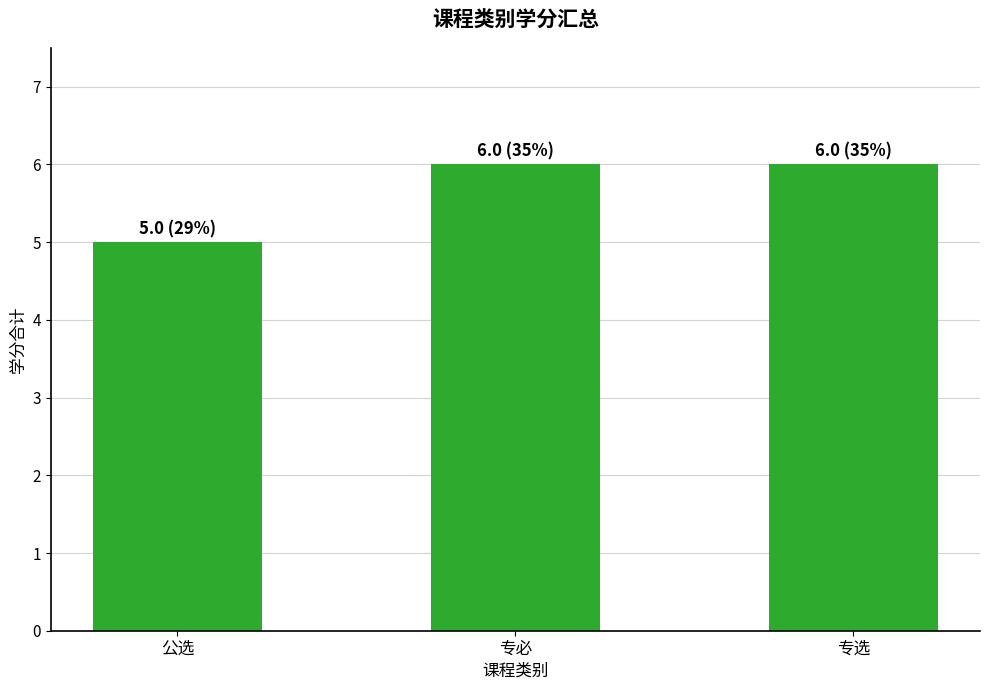

Reading left to right, transcribe all the data shown in this chart.

5	6	6